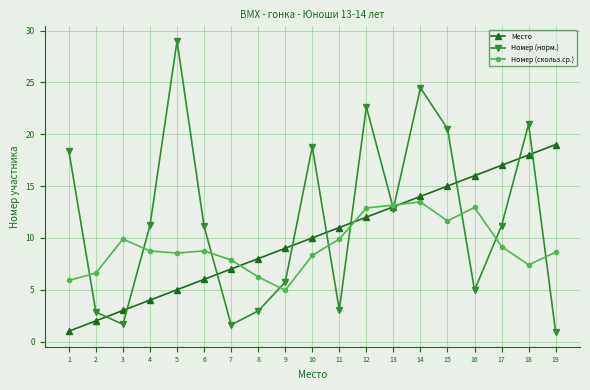

What is the highest value of the Место series?

19.0